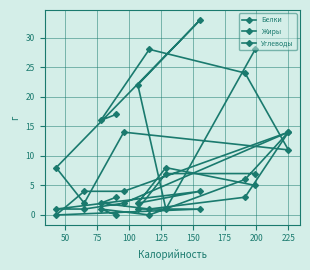

Count the number of data series in this chart.

3